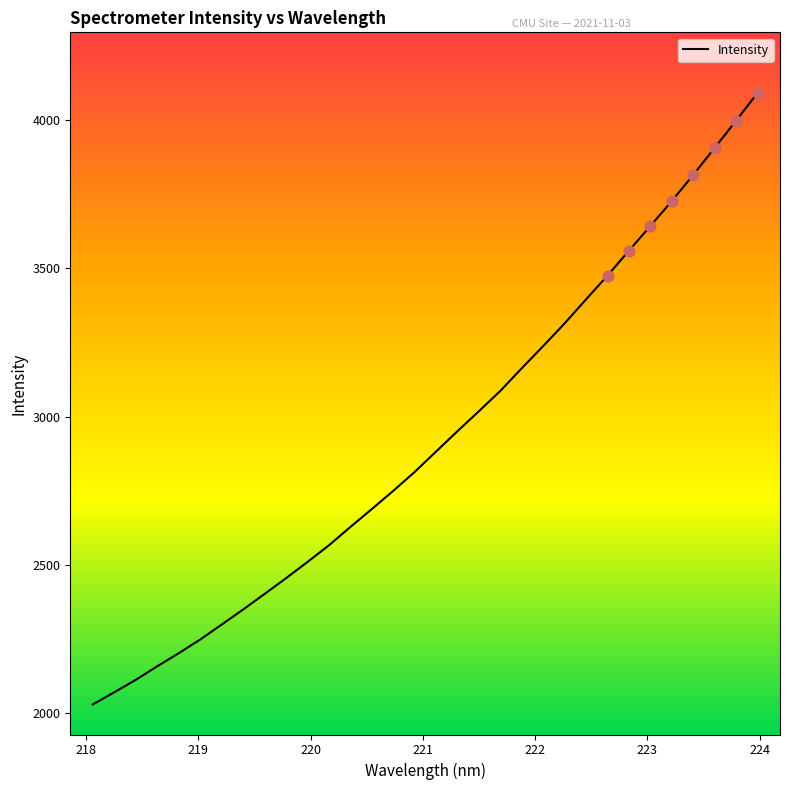

What is the smallest value displayed?

2028.0